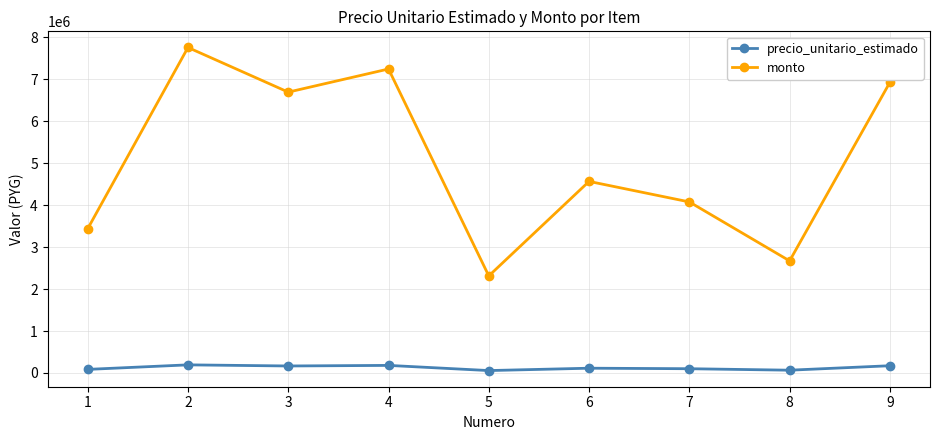

True or false: precio_unitario_estimado has a value of 167370 at 3.

True